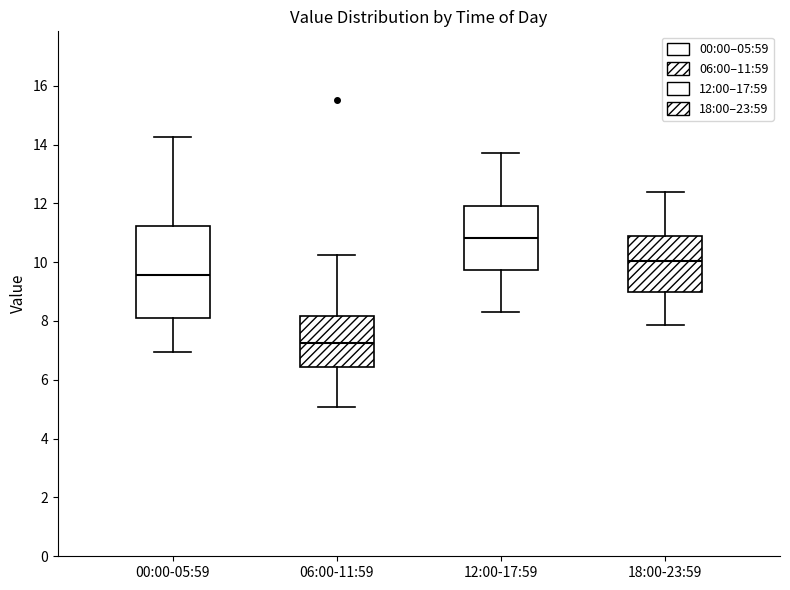

Which box is the tallest, from its lower edge to its upper edge?

00:00-05:59